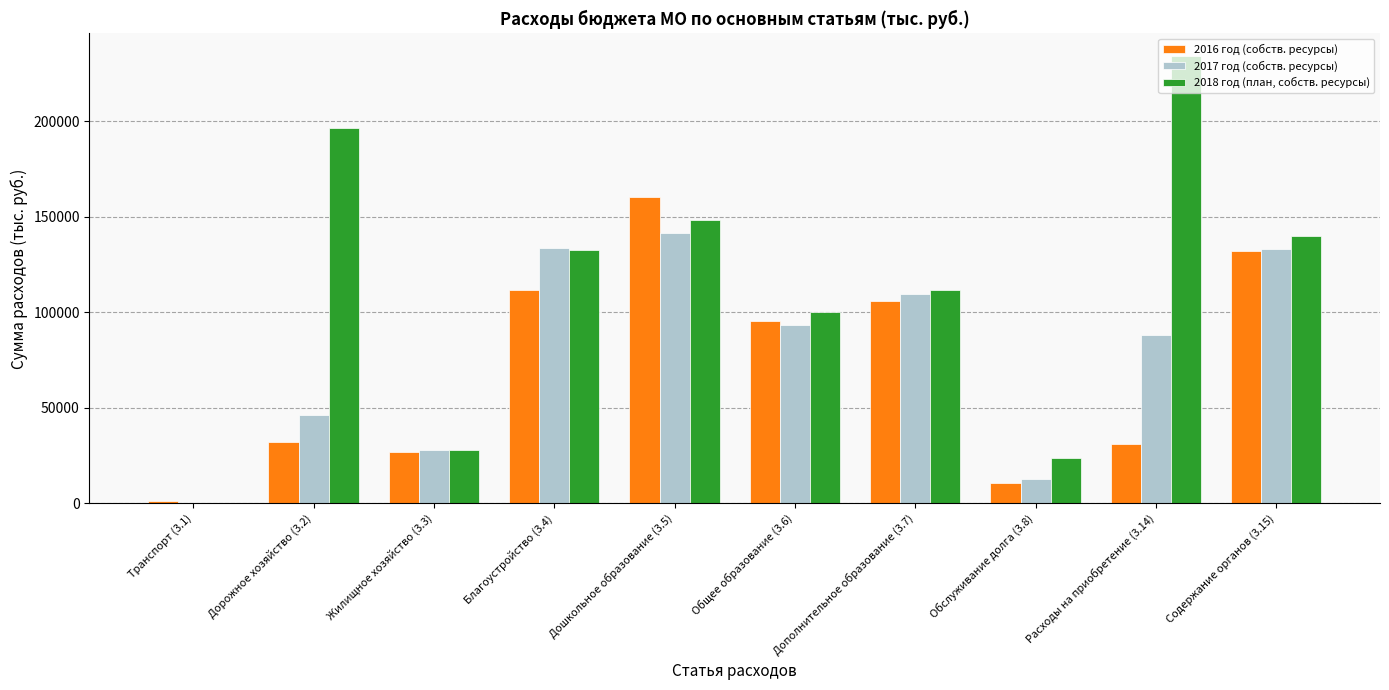

How many distinct data groups are displayed?

3